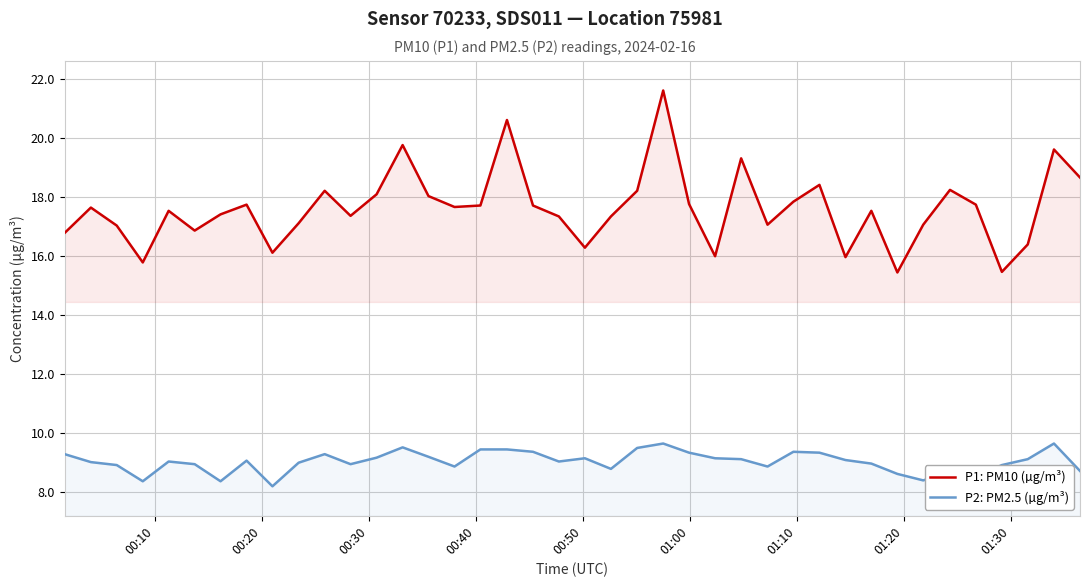

Which series has the largest total across all categories?

P1: PM10 (µg/m³)